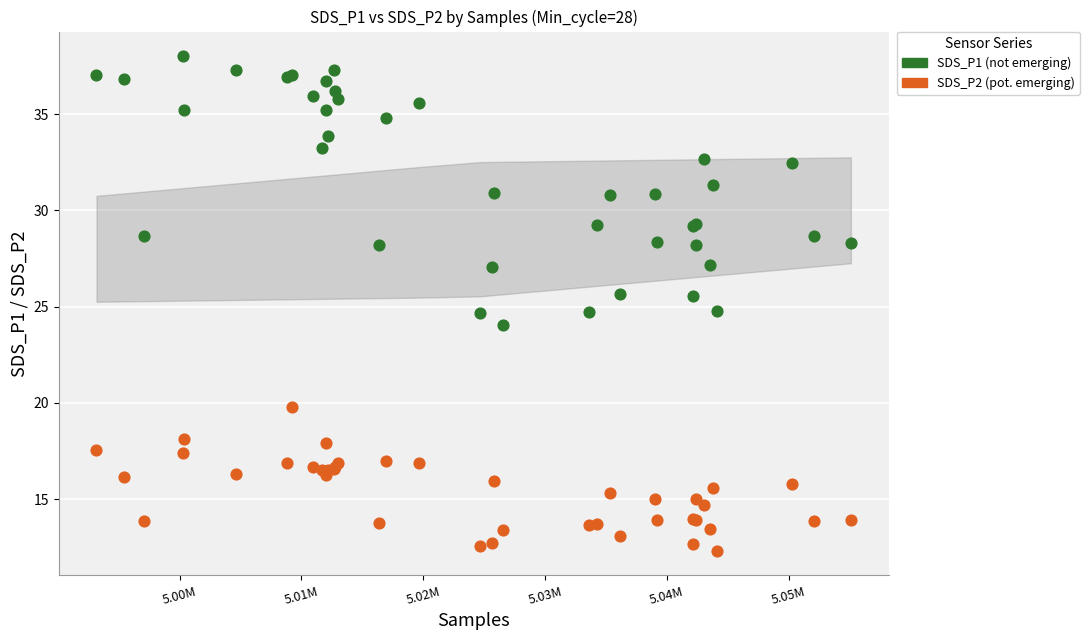

Which series has the widest spread of Y values?

SDS_P1 (not emerging)